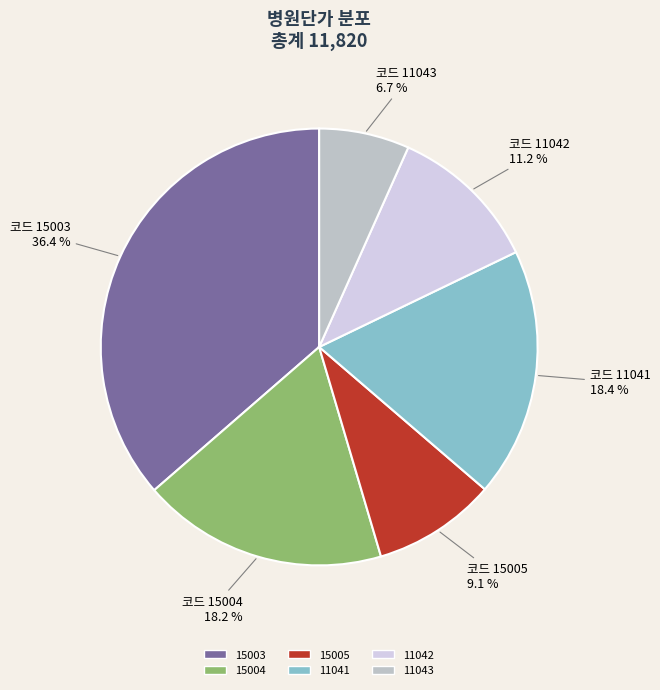

Combined, do 15003 and 11043 account for over 50%?

No